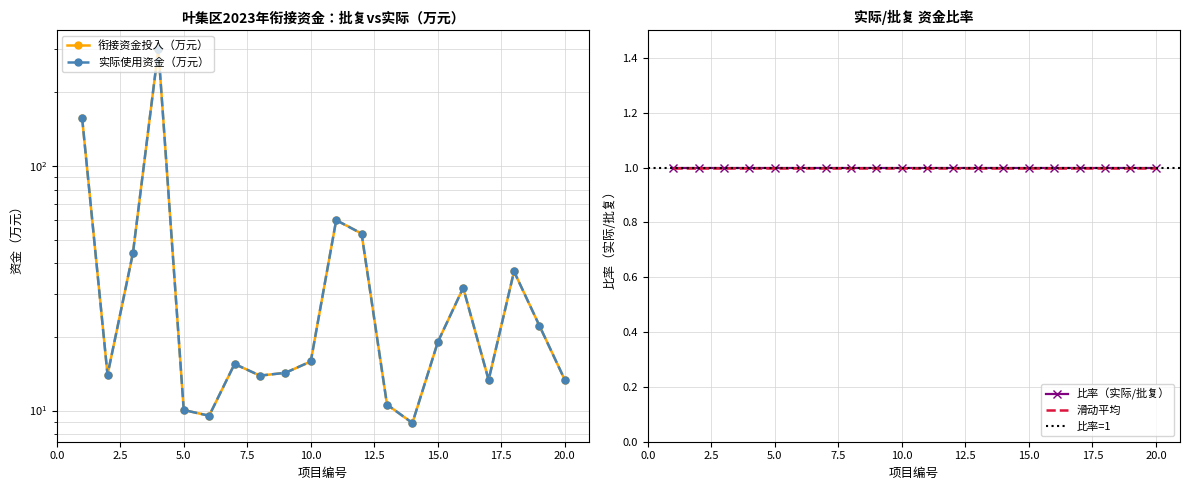

Which series changed the most between 3 and 14?

衔接资金投入（万元）